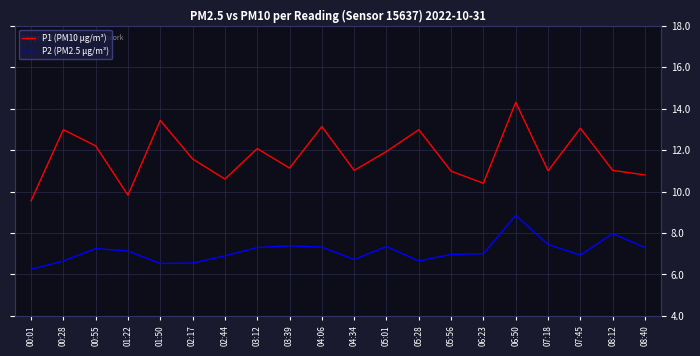

At which label does P2 (PM2.5 µg/m³) reach its peak?

06:50